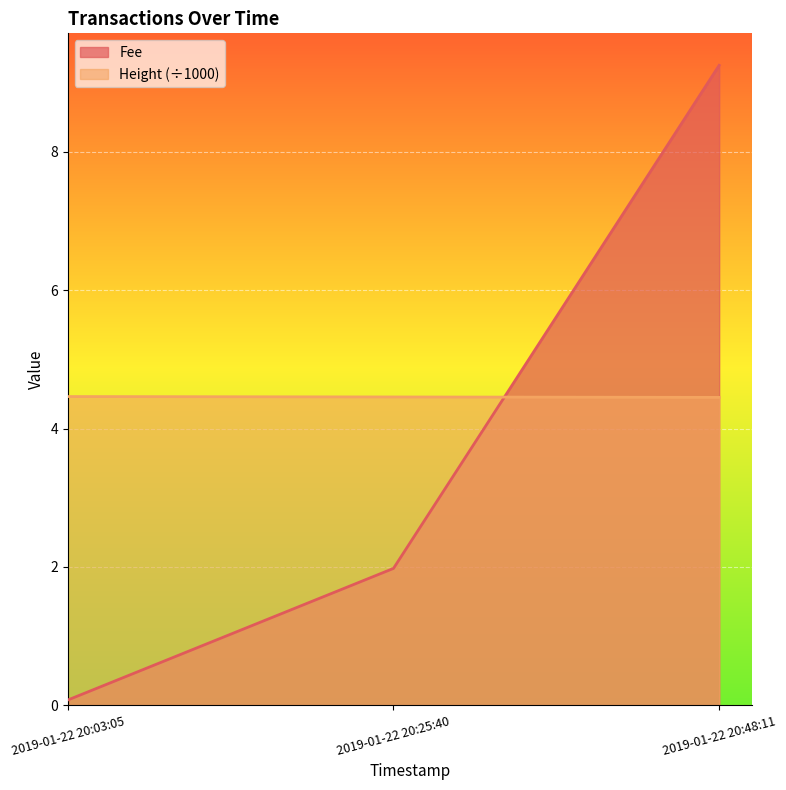

What is the spread (max minus min) of values at 2019-01-22 20:25:40?

2.5